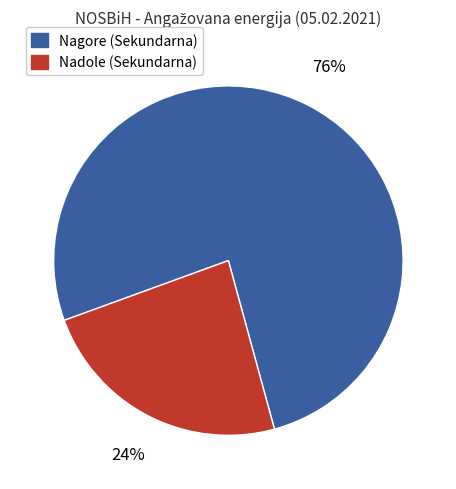

Approximately how many times larger is the value at Nadole (Sekundarna) compared to Nagore (Sekundarna)?

0.3